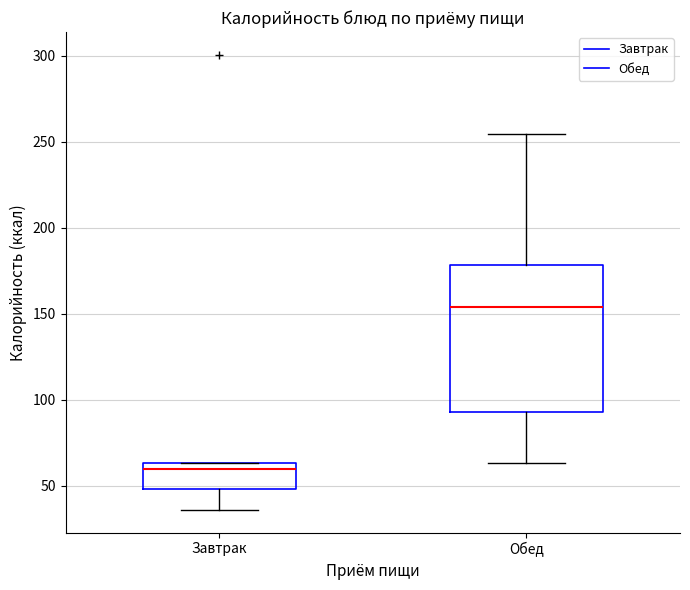

Which box has the lowest median line?

Завтрак